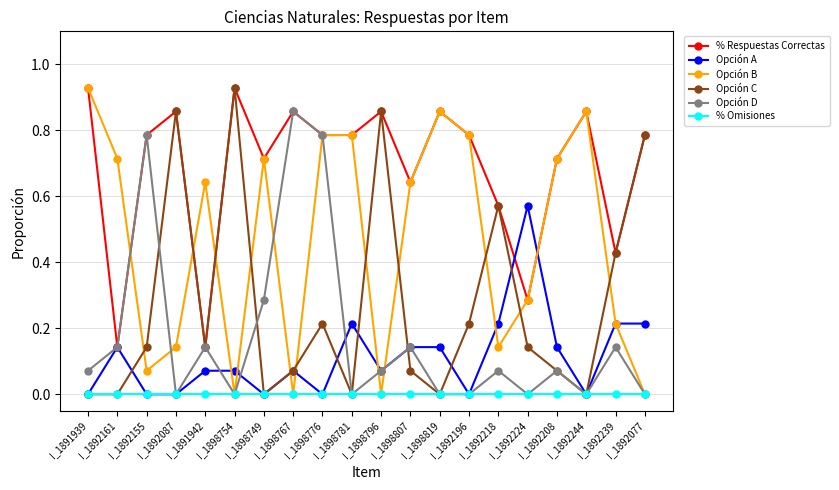

In Opción B, how many points are lower than both neighbors (excluding endpoints)?

5